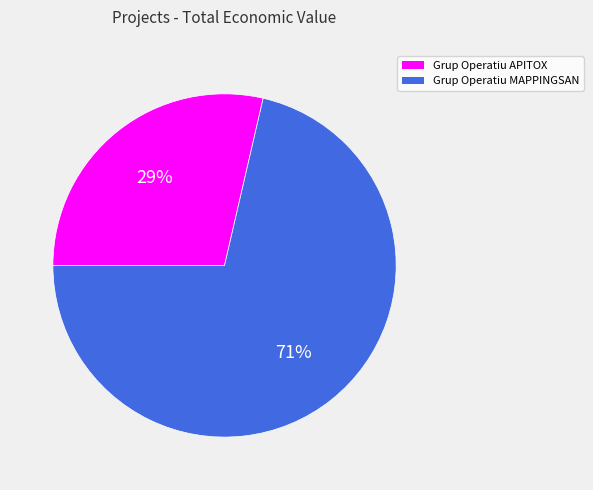

To the nearest percent, what is the average slice percentage?

50%